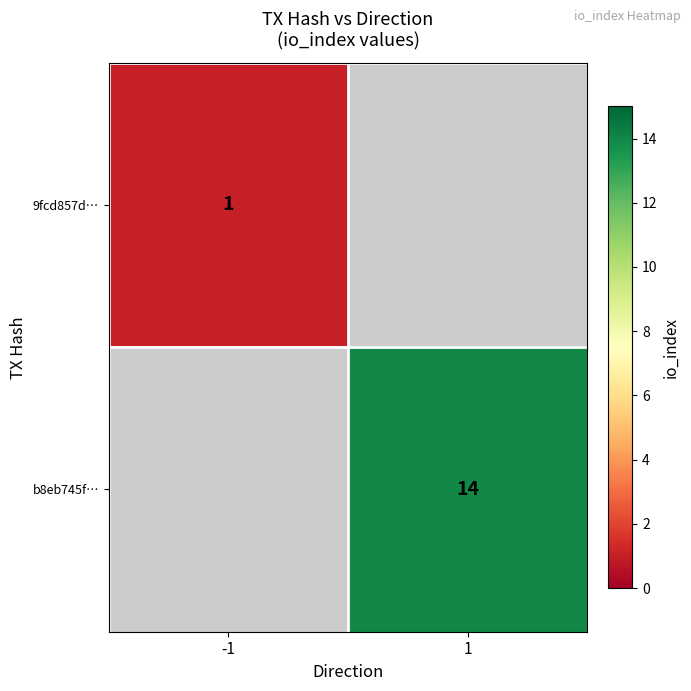

Is the value of 9fcd857d… at -1 greater than the value of b8eb745f… at 1?

No